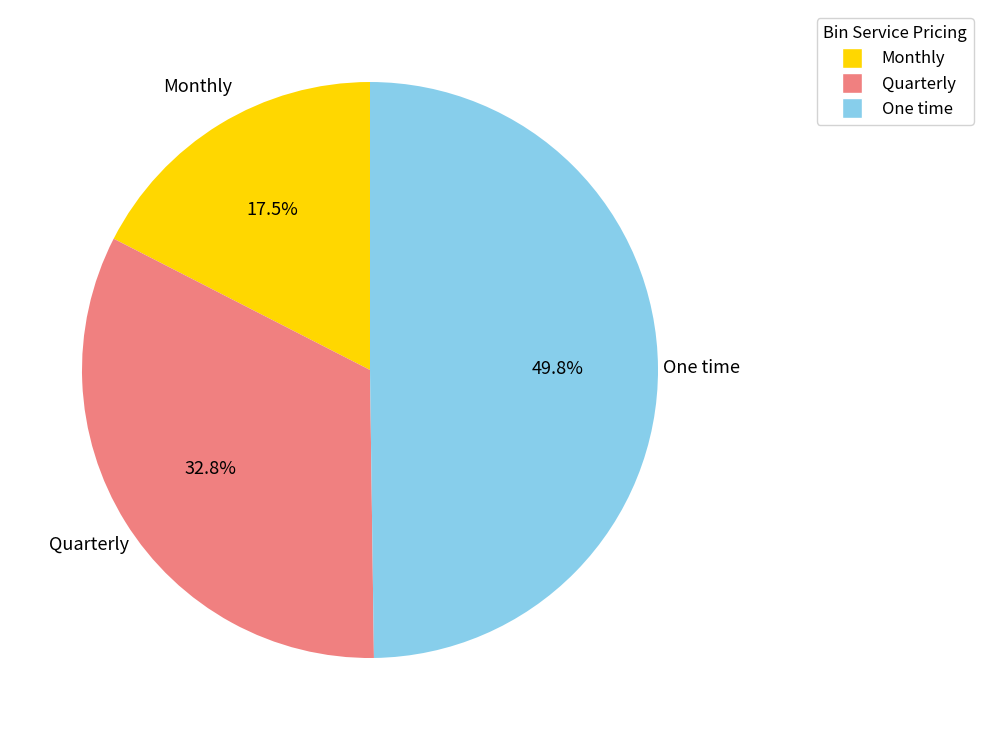

How many slices are in this pie chart?

3